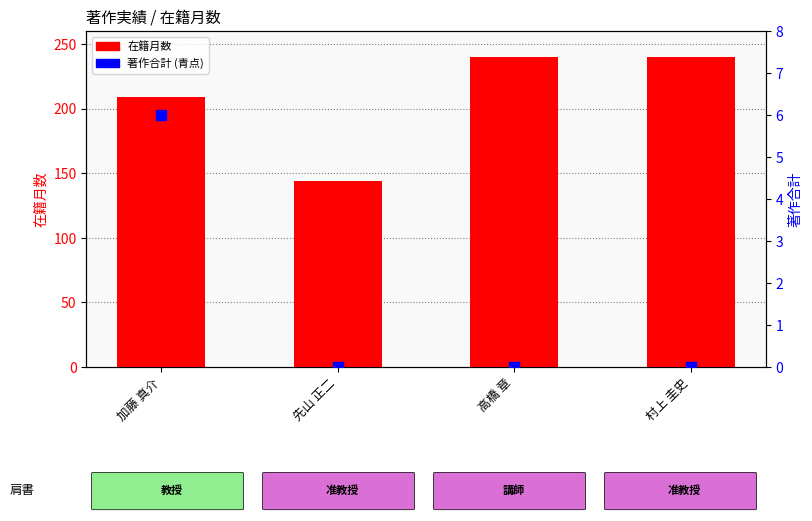

Which series contains the lowest Y value?

著作合計